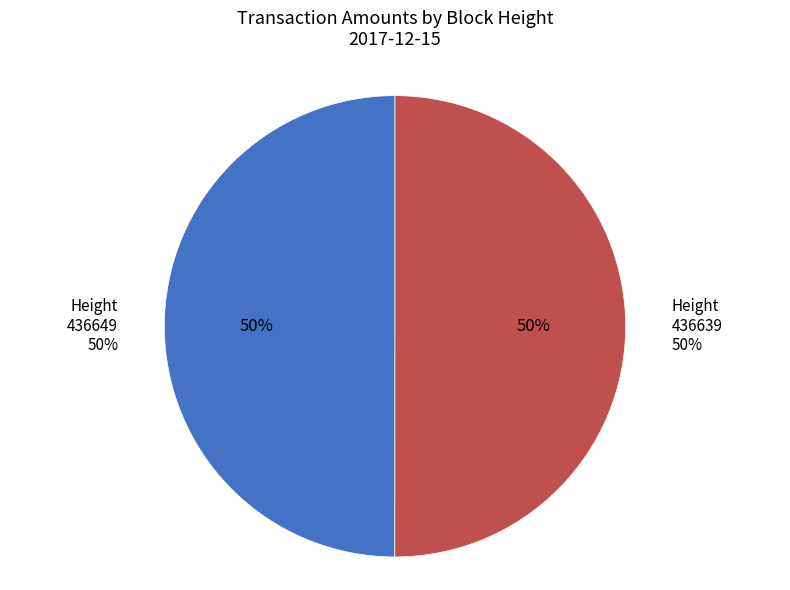

Is it true that 436639 is 41% of the pie?

False